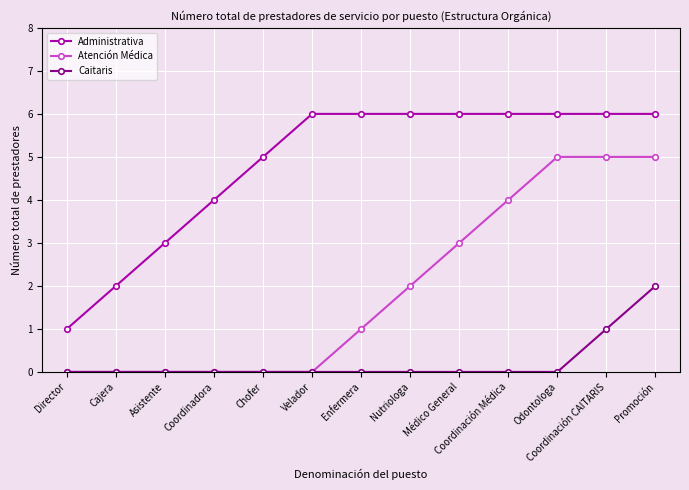

The Administrativa series shows 6 at Odontologa. True or false?

True